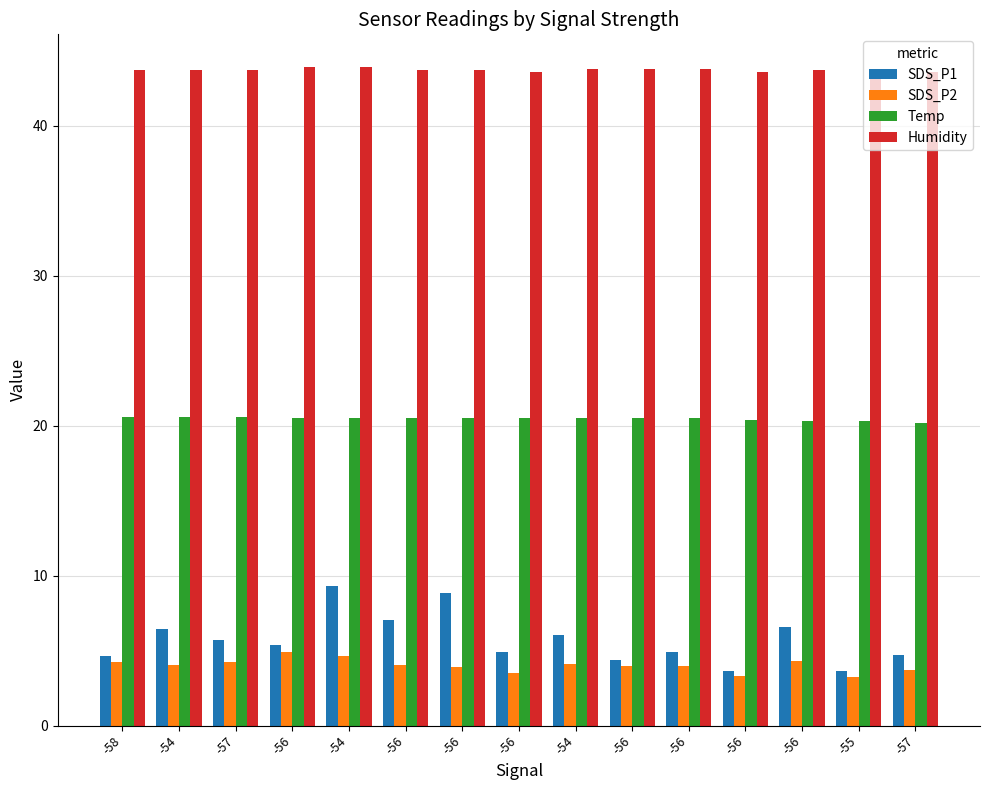

What is the total value across all series at -56?

74.7